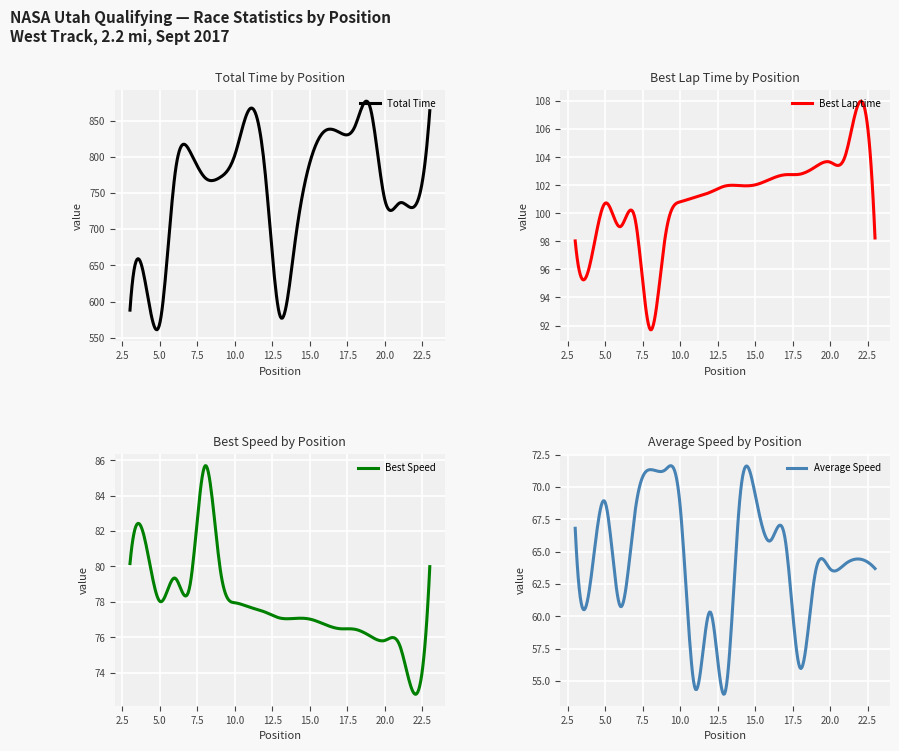

Which has a higher value, 13 or 6?

6